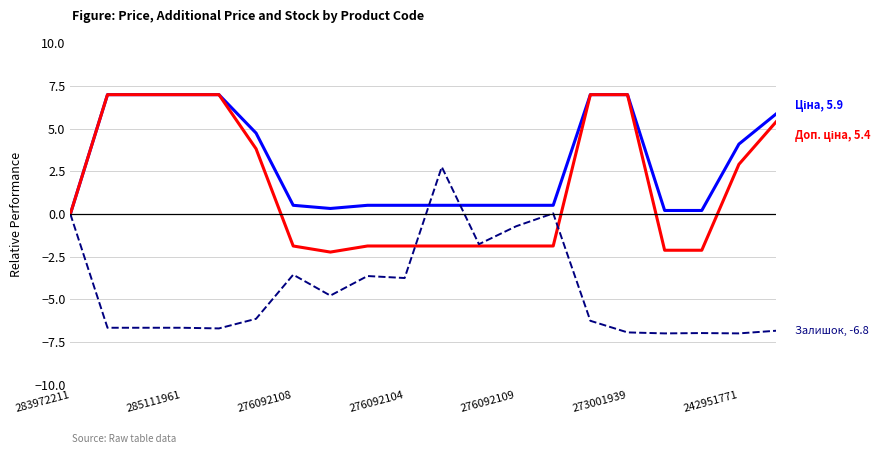

What is the greatest value displayed?

7.0